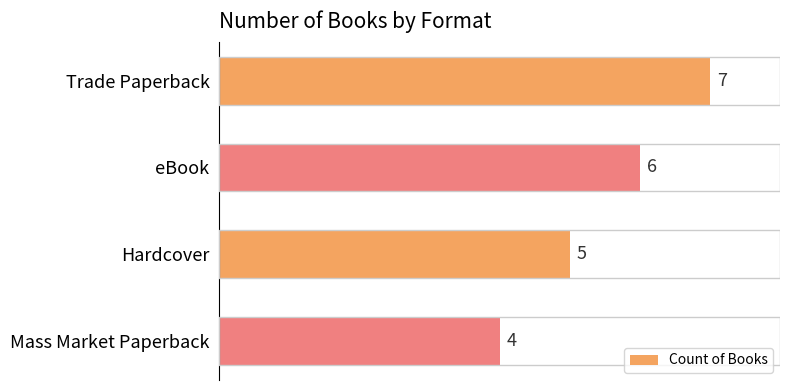

What is the average value?

6